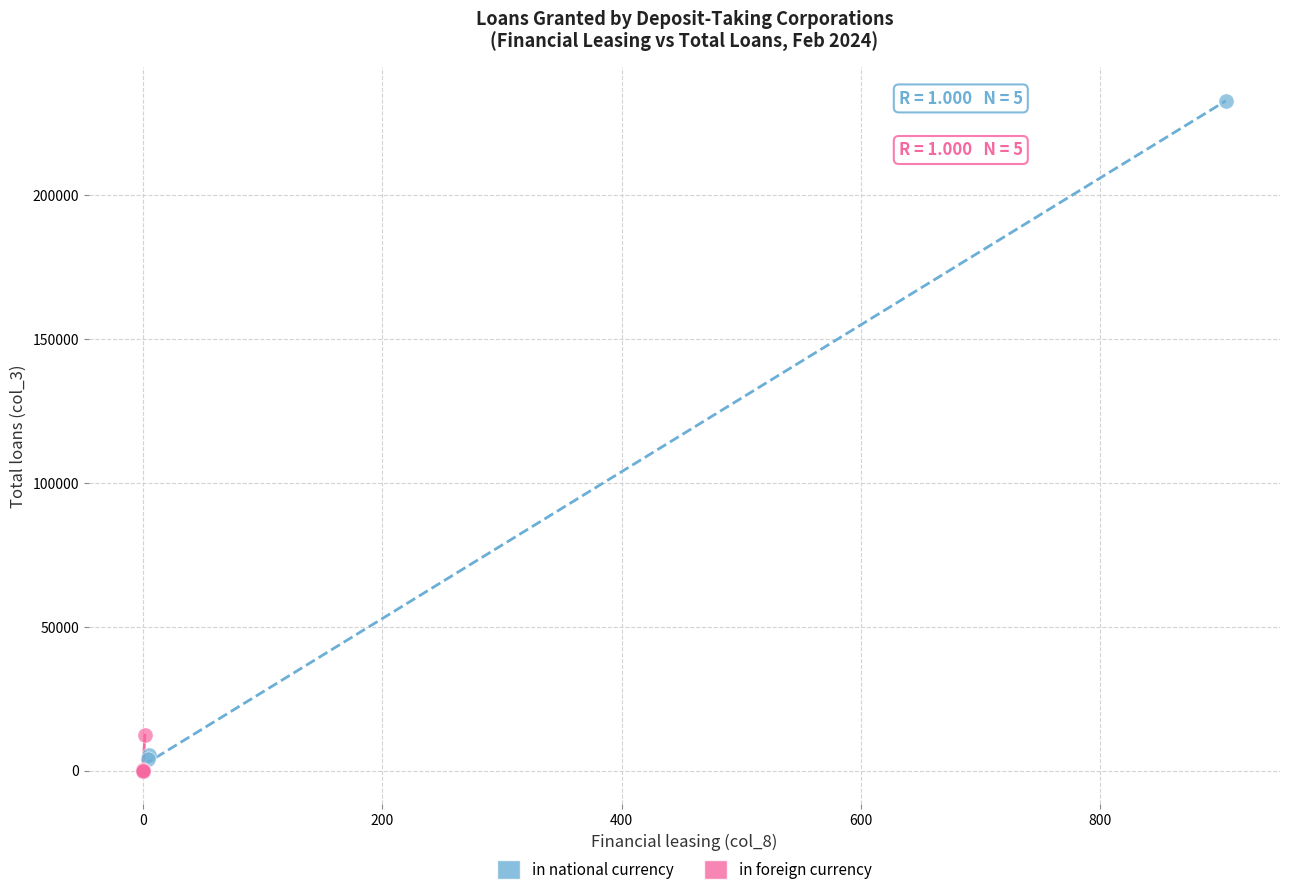

Which series contains the highest Y value?

in national currency